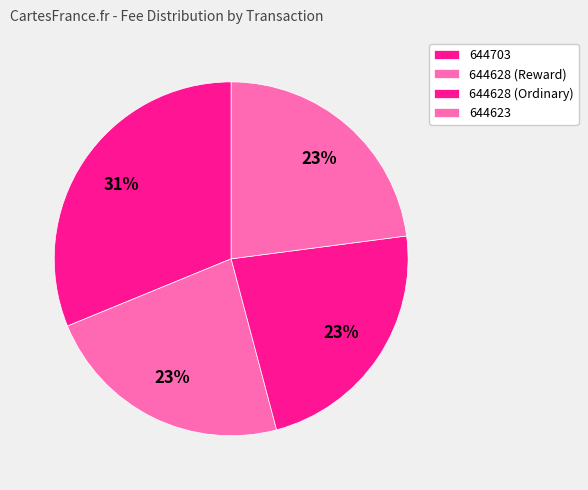

Is it true that 644703 is 31% of the pie?

True